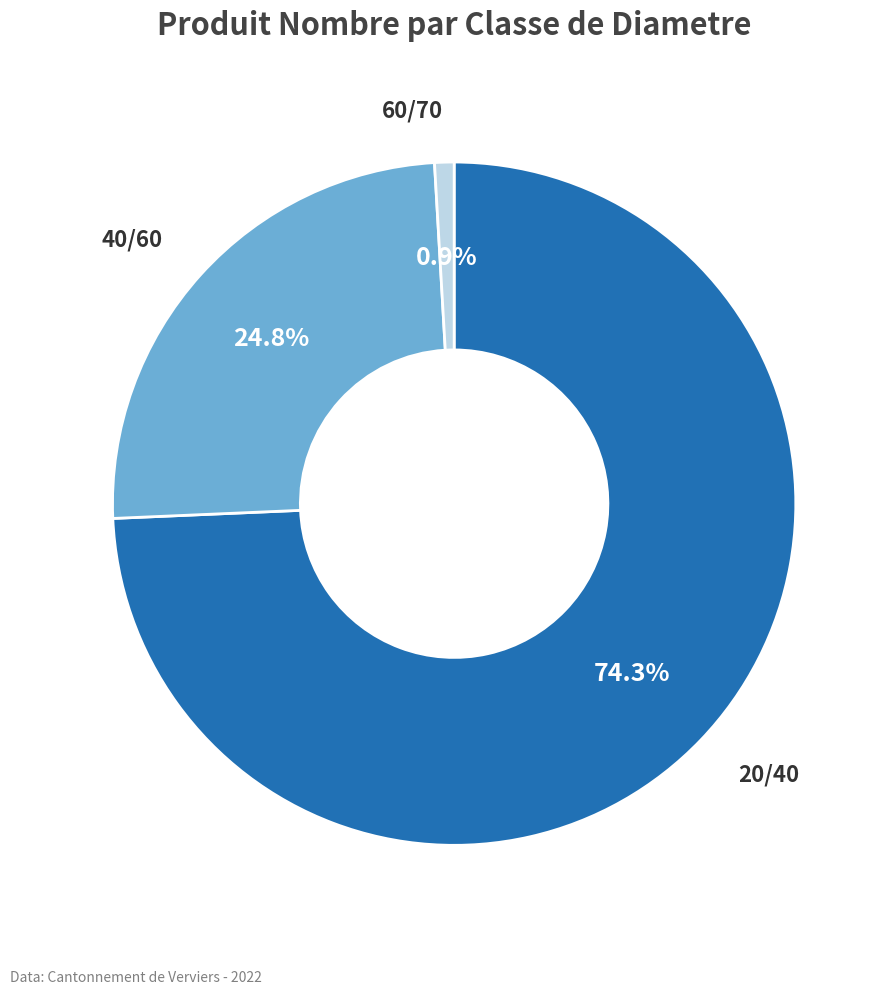

Is there a majority slice in this chart?

Yes